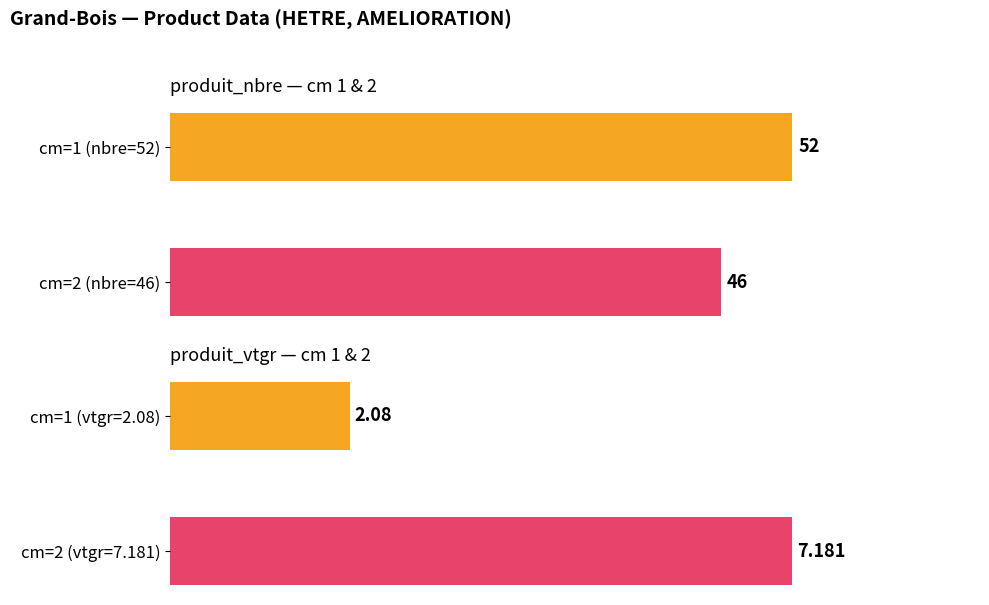

Reading left to right, transcribe all the data shown in this chart.

produit_nbre (cm 1&2): 0=52.0	10=46.0
produit_vtgr (cm 1&2): 0=2.1	10=7.2